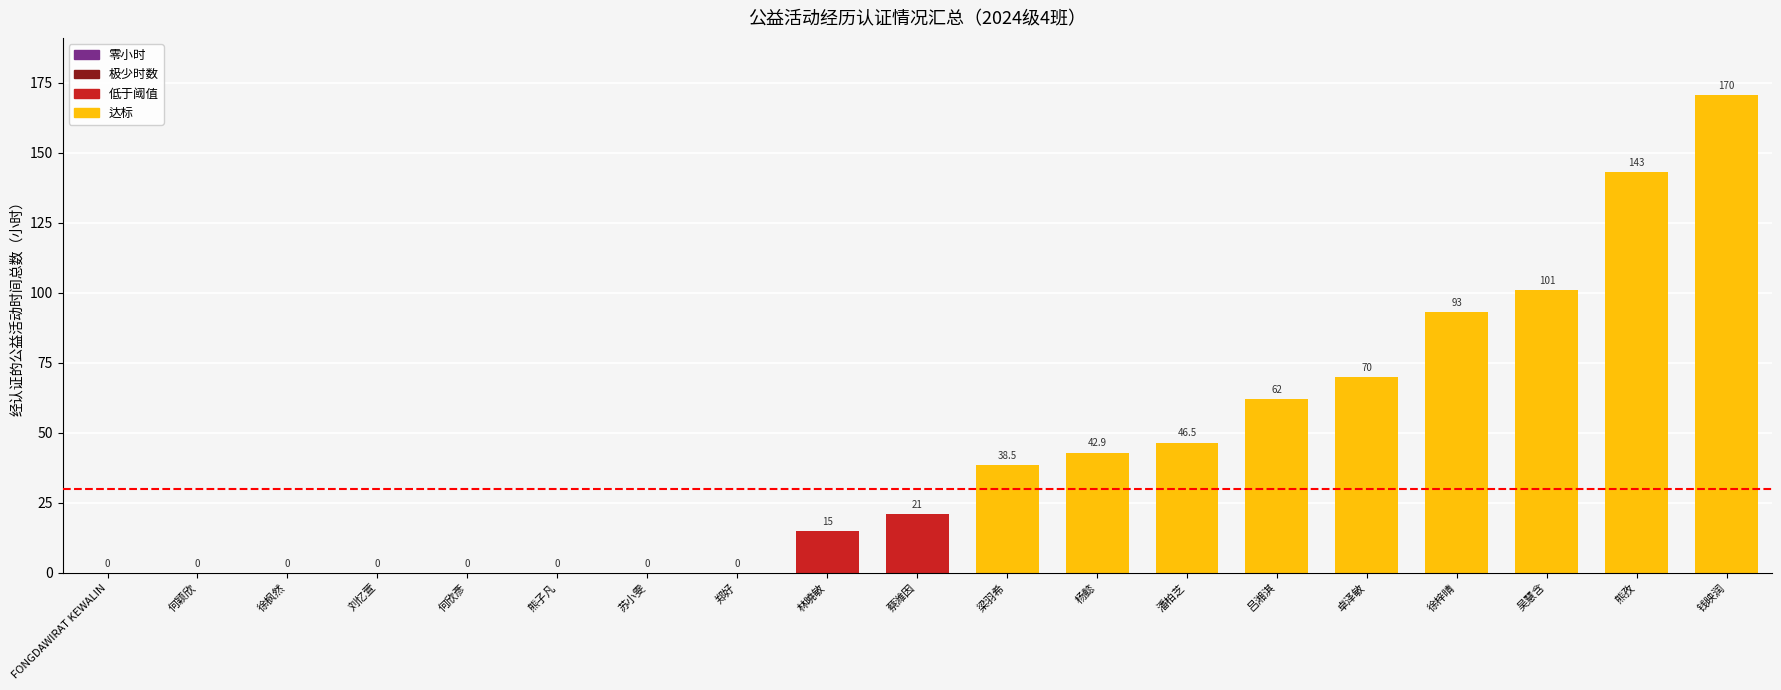

Which label corresponds to the largest value in the chart?

钱映润